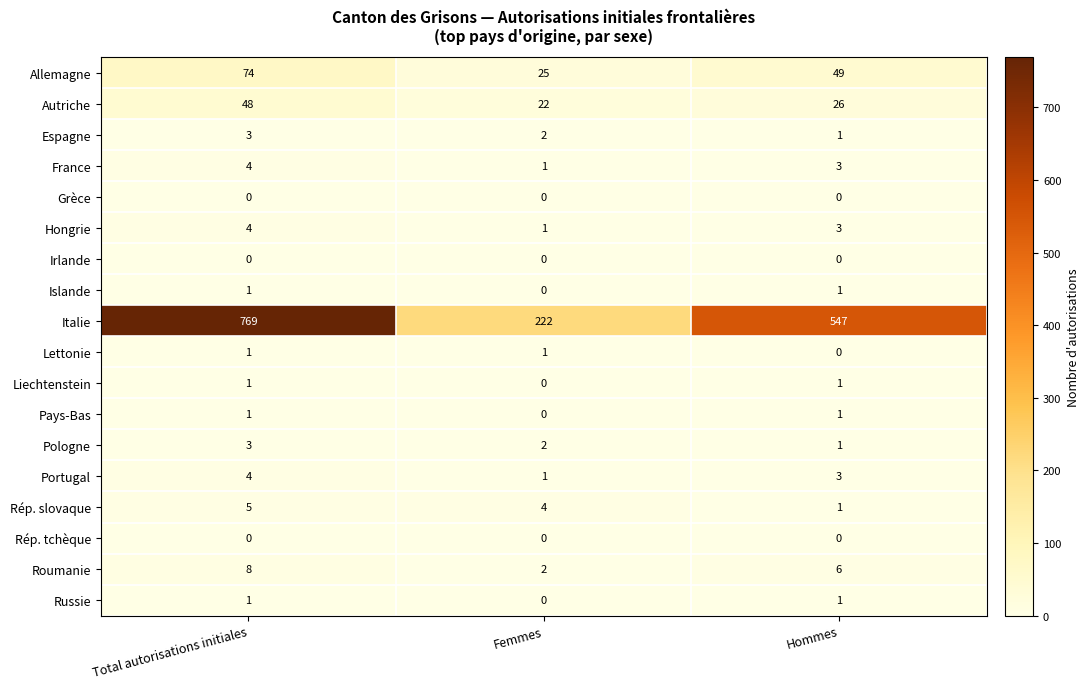

At which category is the sum across all series the highest?

Total autorisations initiales